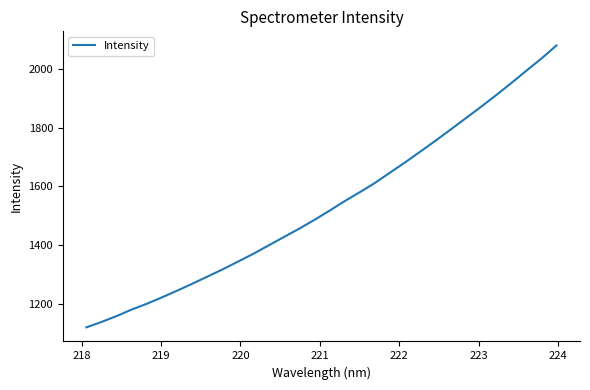

What is the greatest value displayed?

2081.6